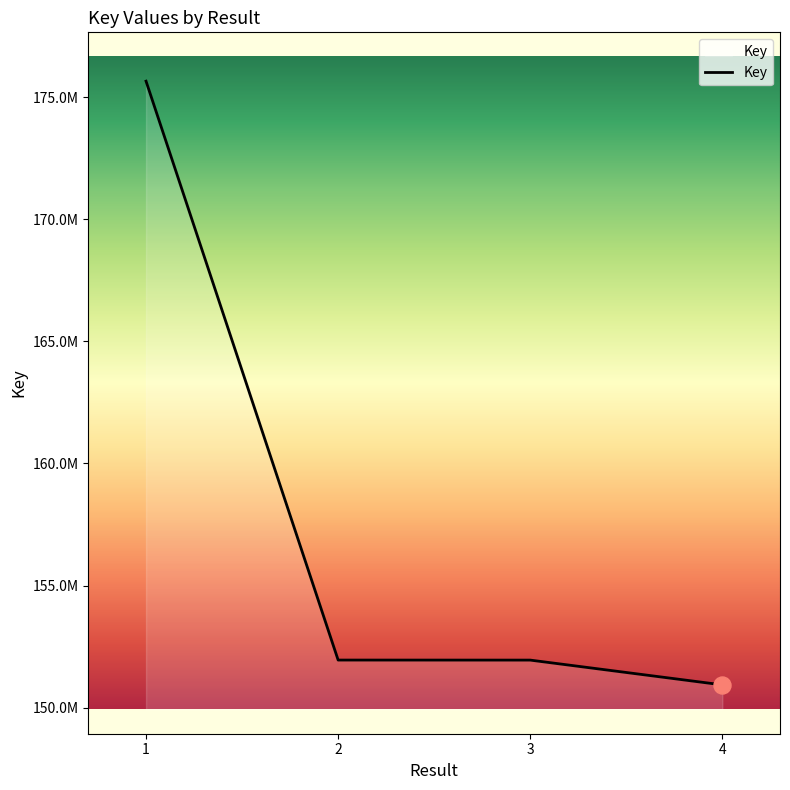

Which has a higher value, 2 or 3?

2